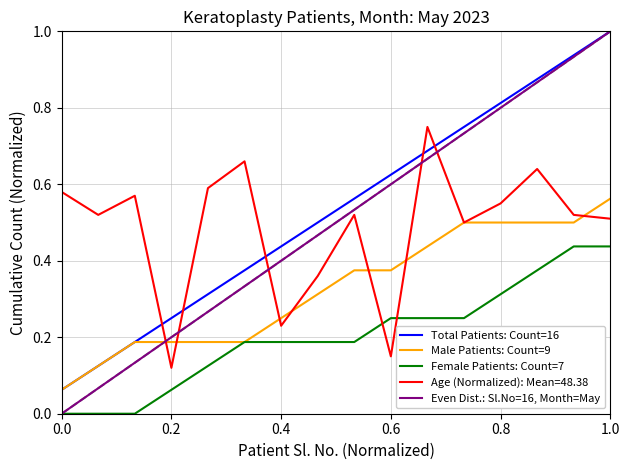

Which series ends up on top after the final intersection of Age (Normalized): Mean=48.38 and Even Dist.: Sl.No=16, Month=May?

Even Dist.: Sl.No=16, Month=May